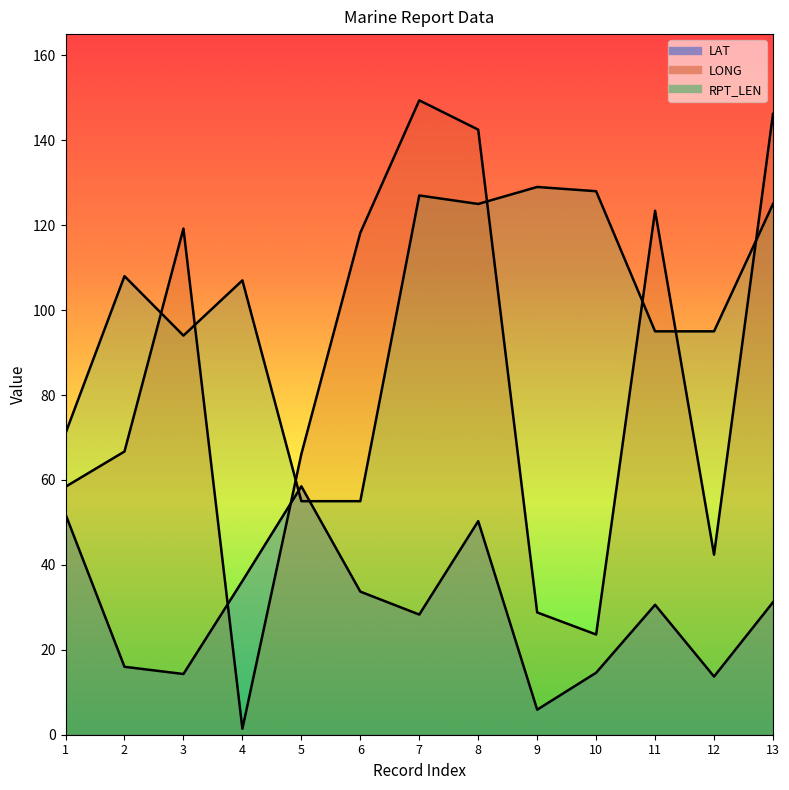

Which series has the largest total across all categories?

RPT_LEN